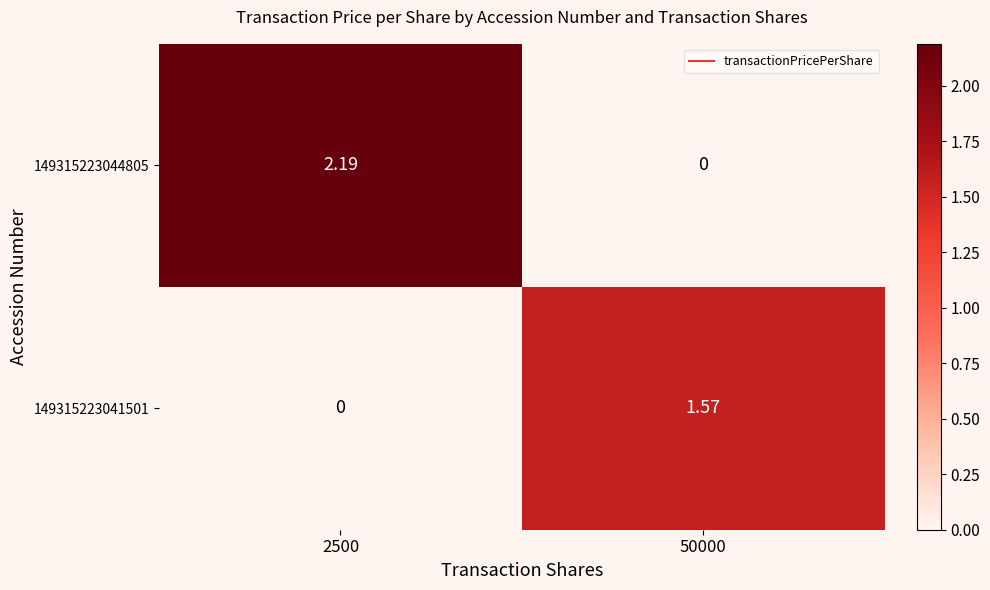

Count the number of data series in this chart.

2